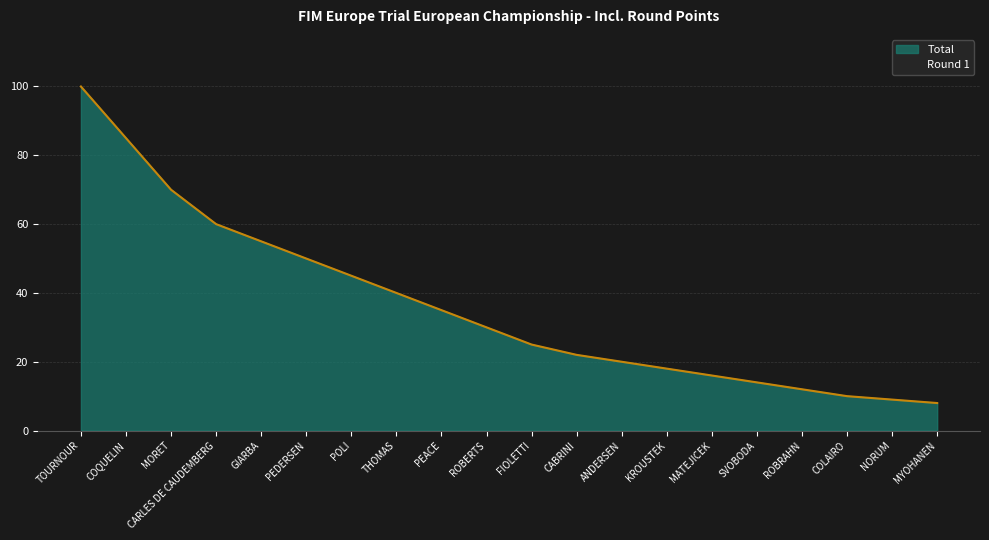

Which series has the largest total across all categories?

Total